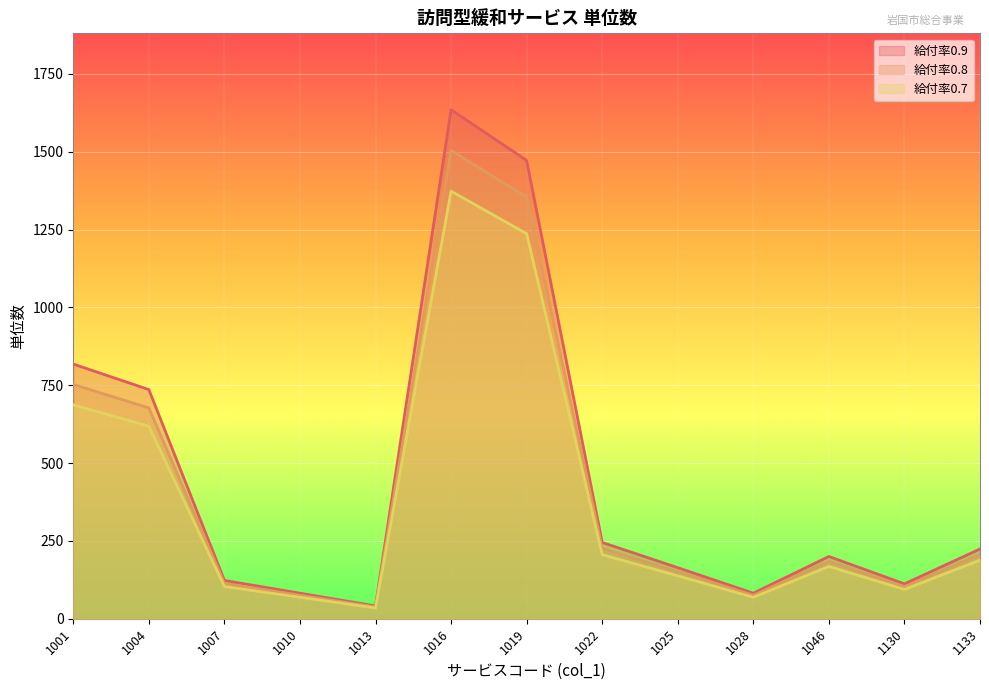

At which category is the sum across all series the highest?

1016